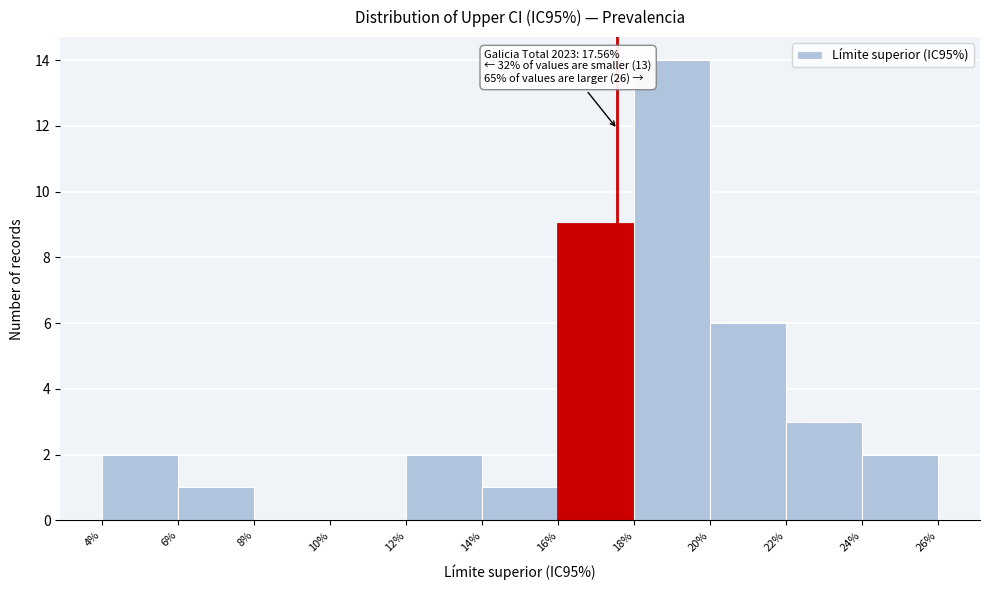

Which range on the x-axis has the tallest bar?

18% to 20%